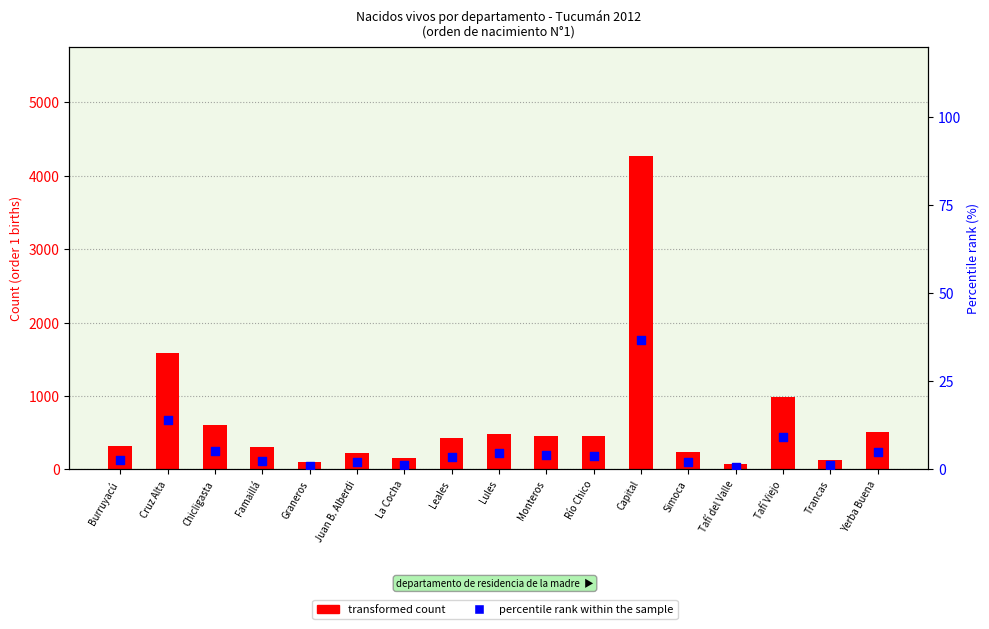

At how many categories does at least one series exceed 2117?

1